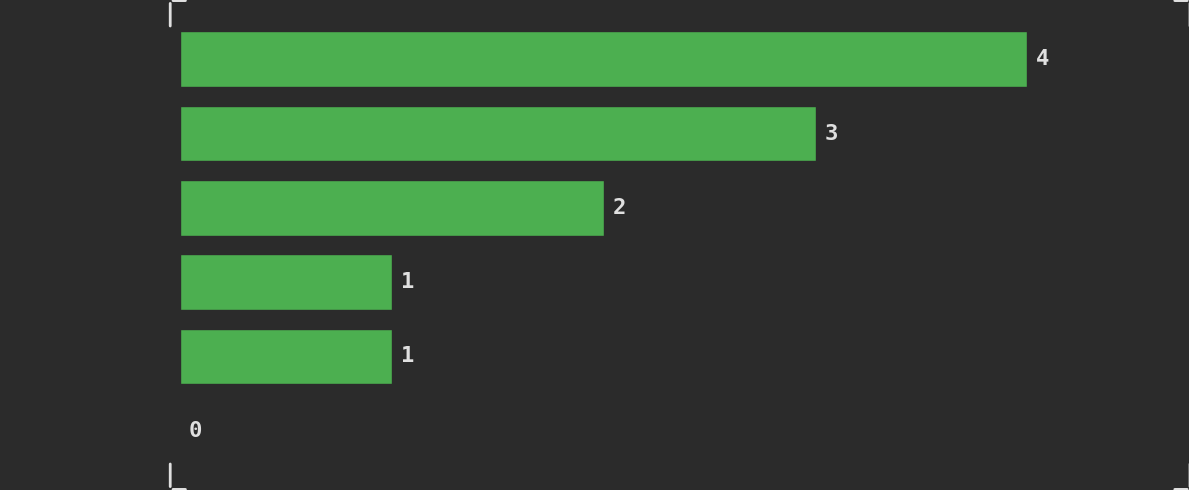

Reading top to bottom, transcribe all the data shown in this chart.

[0.0, 10.0)=4	[10.0, 20.0)=3	[20.0, 30.0)=2	[30.0, 40.0)=1	[40.0, 50.0)=1	[50.0, 60.0)=0